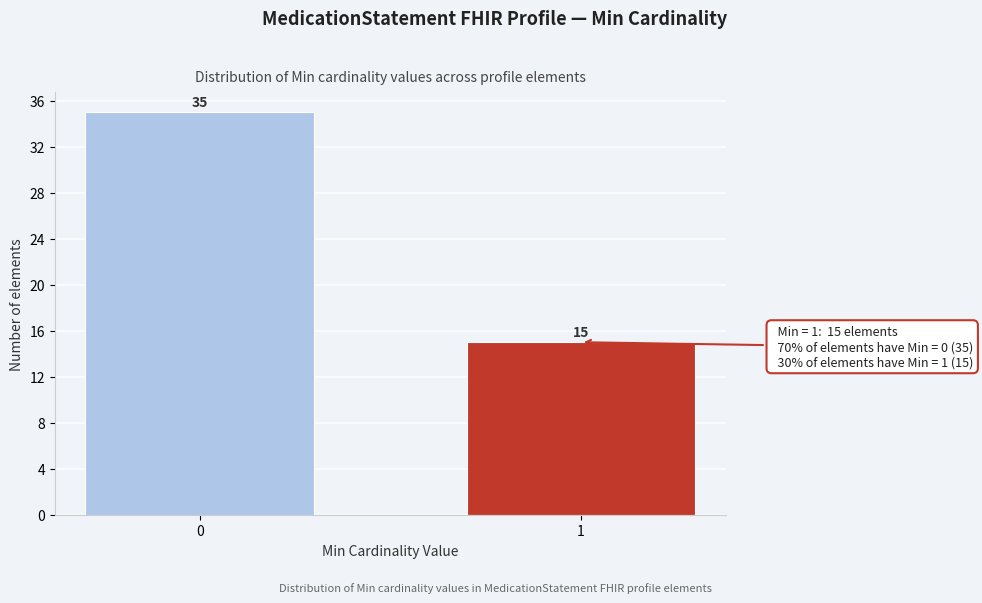

Reading right to left, what are all the values shown in this chart?

1=15	0=35